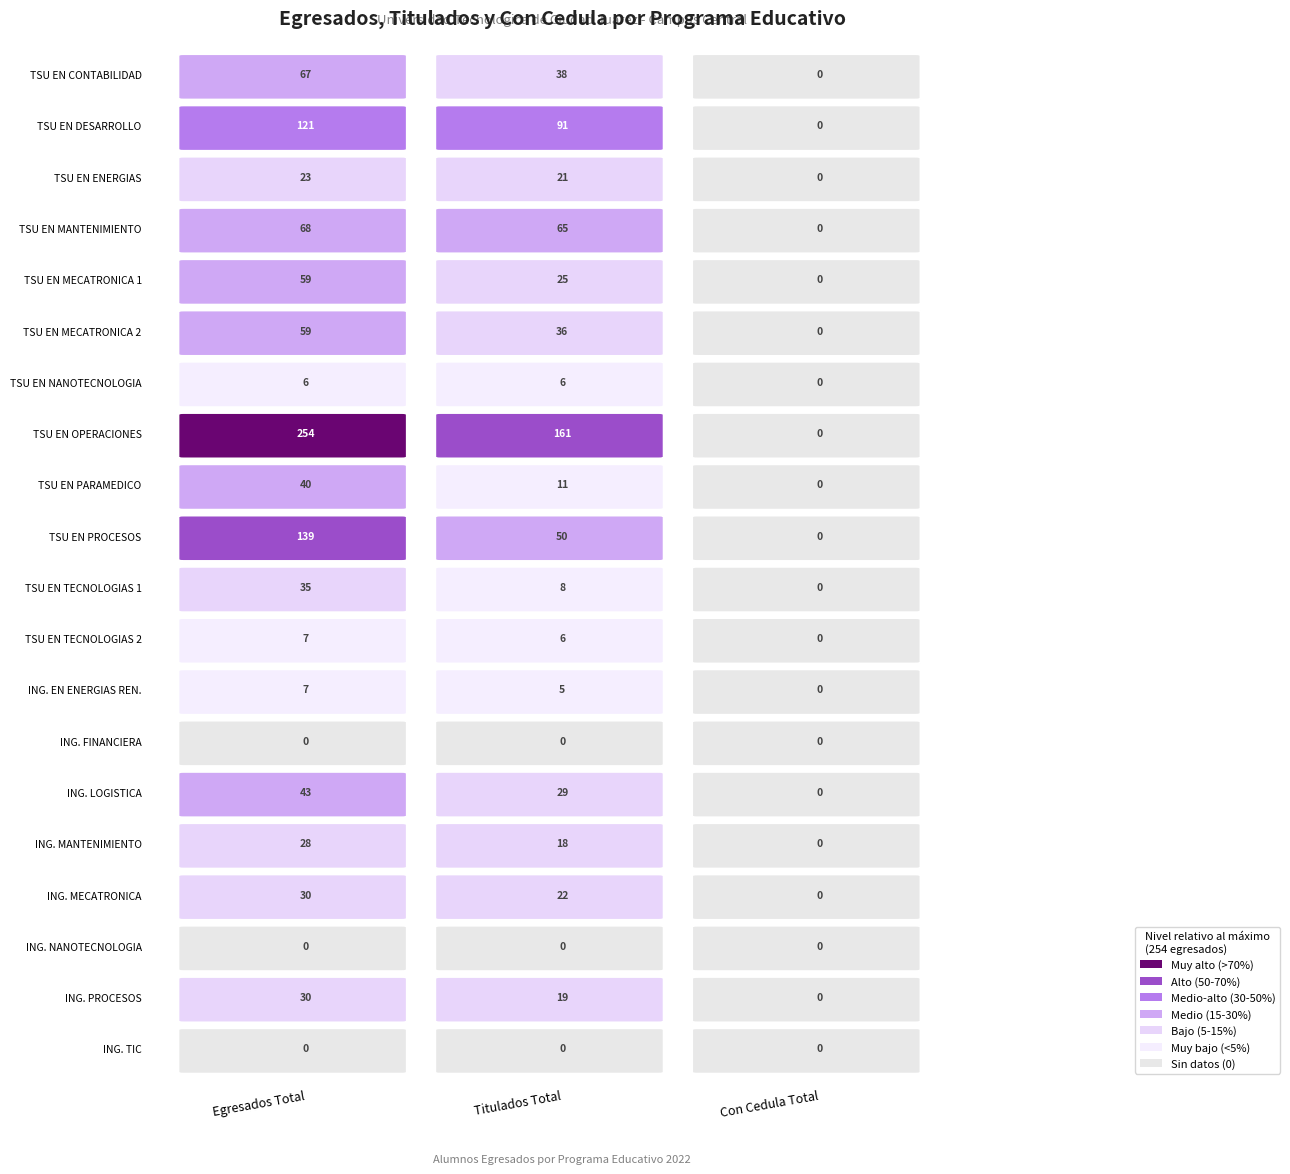

The TSU EN DESARROLLO series shows 0 at Con Cedula Total. True or false?

True